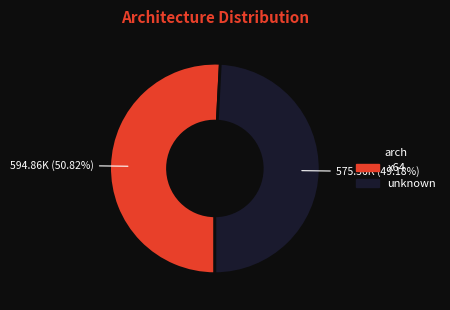

Combined, do x64 and unknown account for over 50%?

Yes